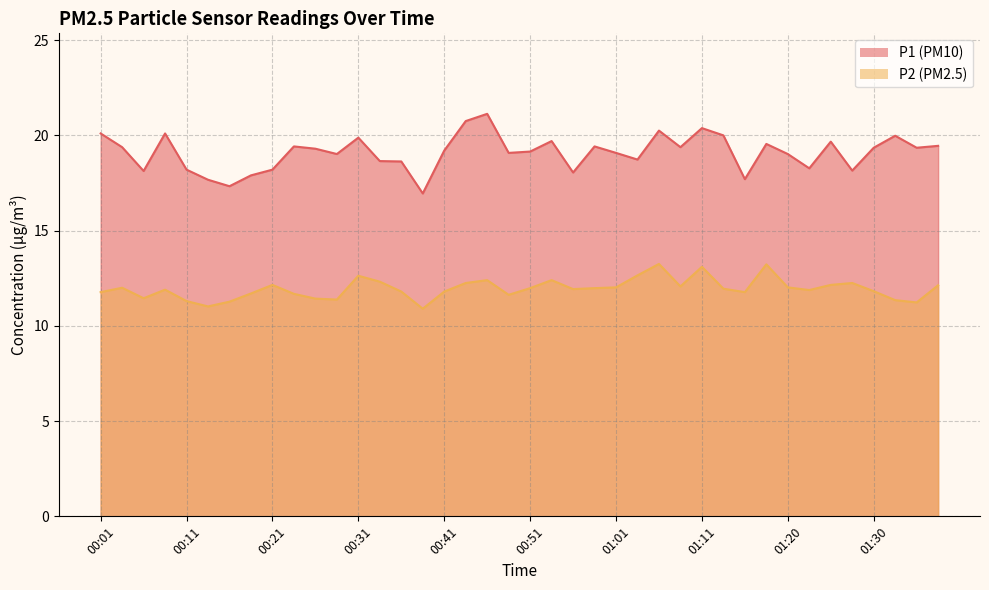

How many data points in P2 are less than 11?

1